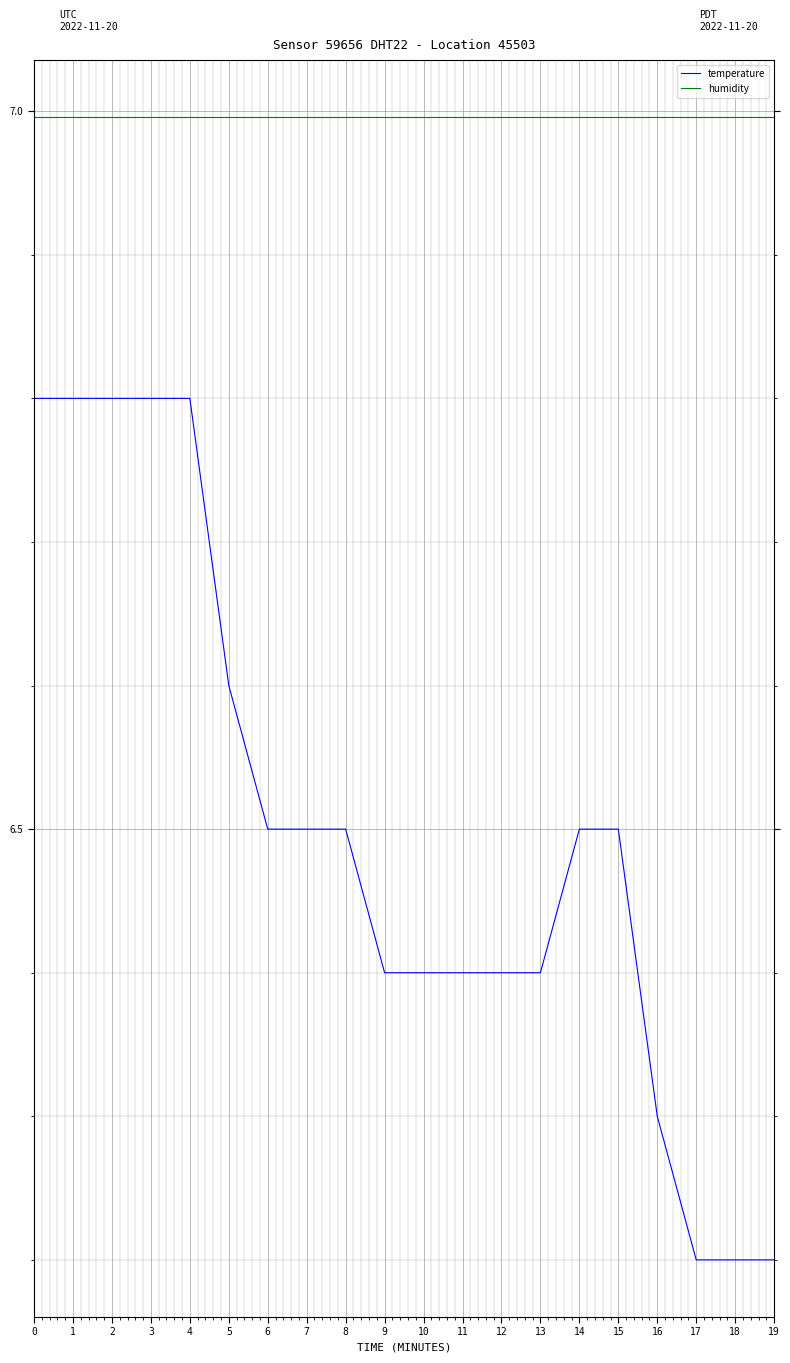

Reading left to right, list all the values displayed in this chart.

temperature: 6.8	6.8	6.8	6.8	6.8	6.6	6.5	6.5	6.5	6.4	6.4	6.4	6.4	6.4	6.5	6.5	6.3	6.2	6.2	6.2
humidity: 7.0	7.0	7.0	7.0	7.0	7.0	7.0	7.0	7.0	7.0	7.0	7.0	7.0	7.0	7.0	7.0	7.0	7.0	7.0	7.0